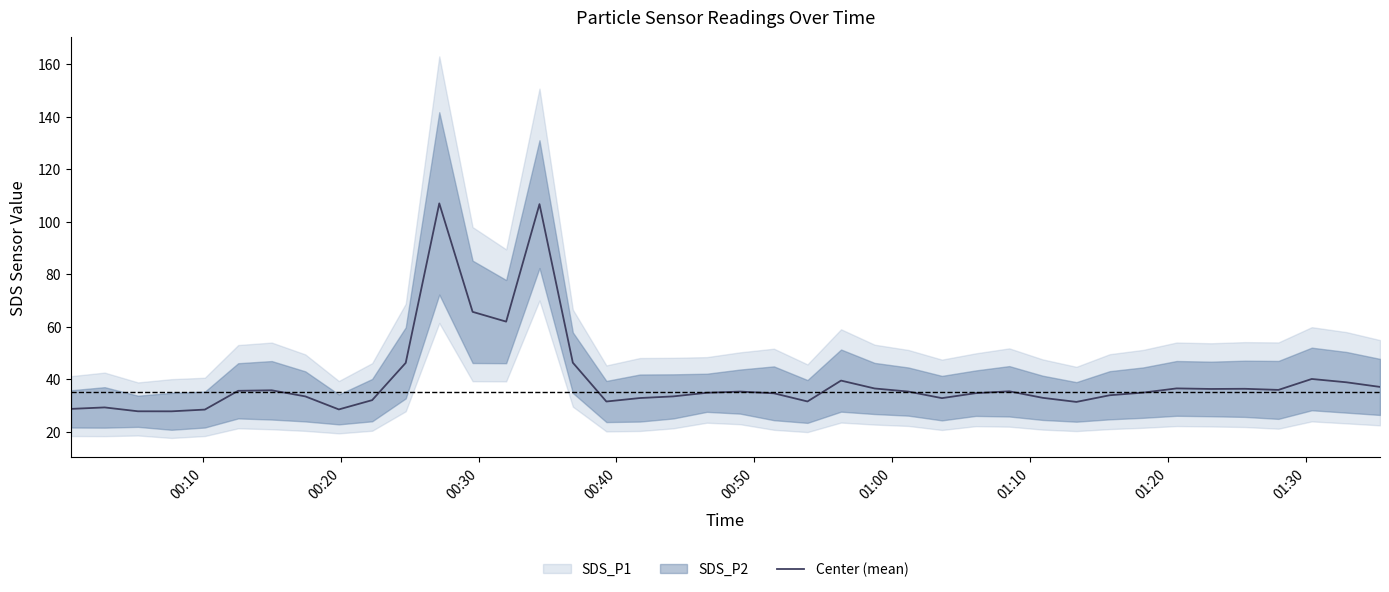

Reading left to right, list all the values displayed in this chart.

28.7	29.3	27.8	27.8	28.5	35.6	35.8	33.5	28.5	32.1	46.3	107.0	65.7	62.0	106.7	46.3	31.5	32.9	33.5	34.9	35.3	34.7	31.6	39.5	36.5	35.3	32.8	34.7	35.4	33.0	31.4	33.9	34.9	36.5	36.3	36.4	36.0	40.1	38.9	37.1